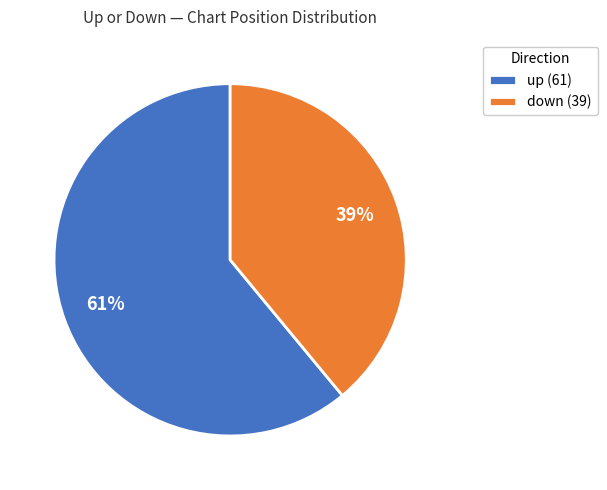

How many segments does this pie chart have?

2